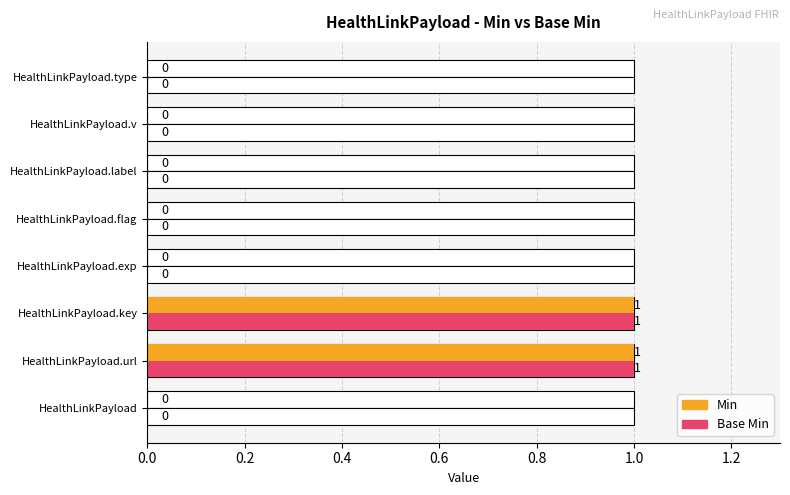

Does the chart contain any negative values?

No